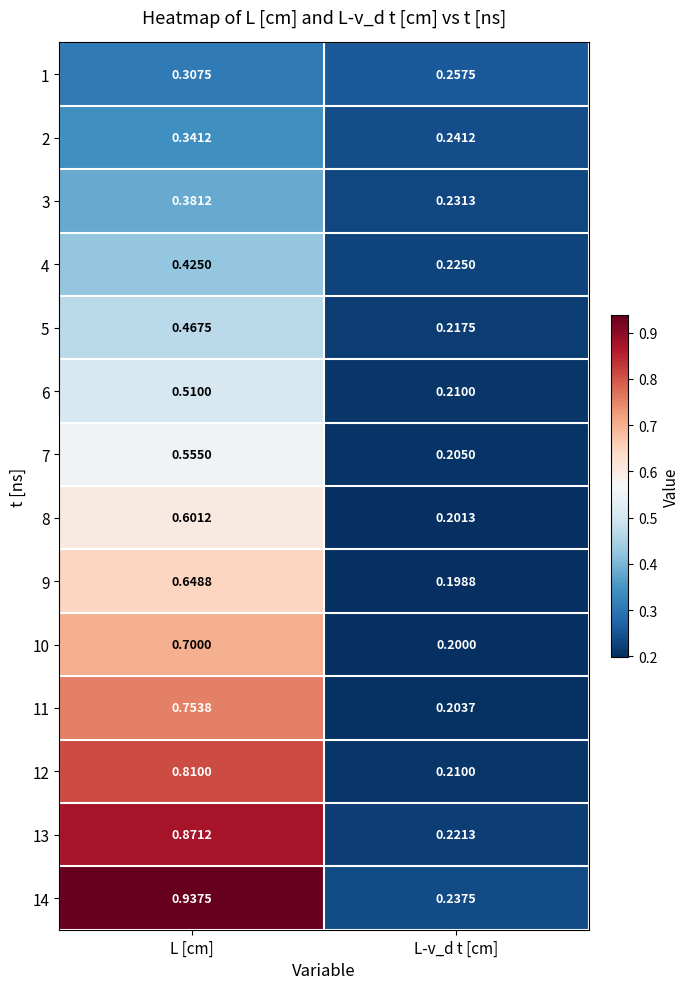

At which category does the chart reach its minimum across all series?

L-v_d t [cm]